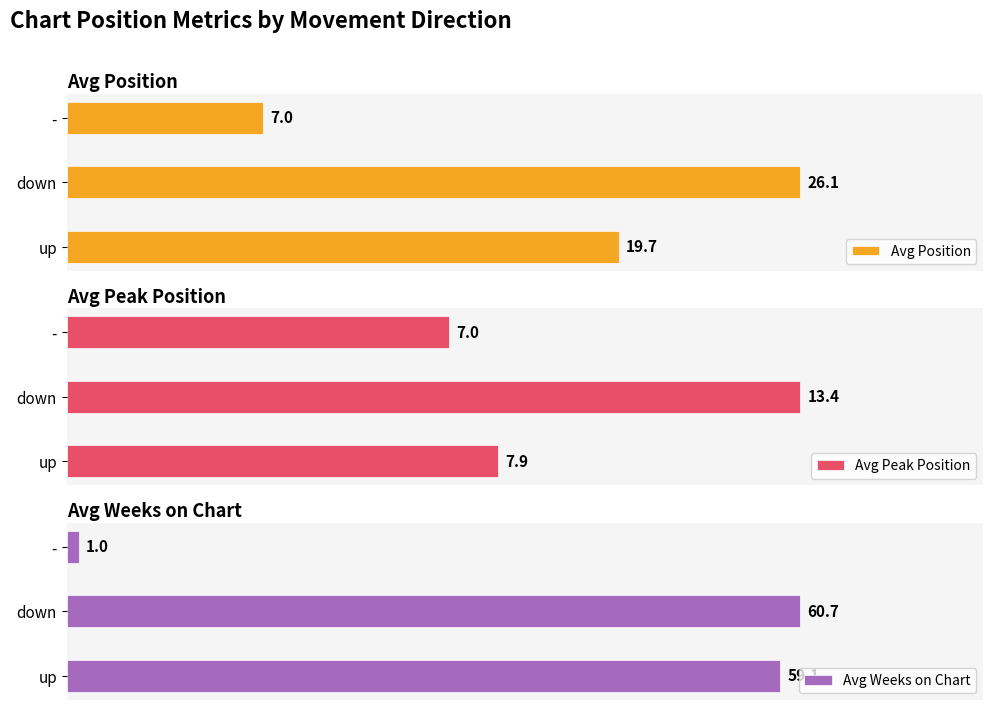

Which series has the widest spread of values?

Avg Weeks on Chart